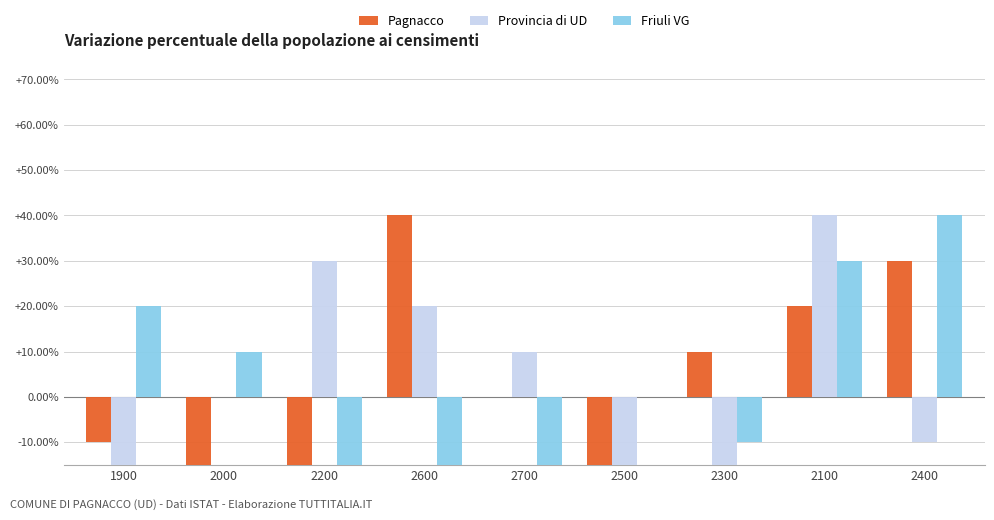

Count the number of categories in the chart.

9